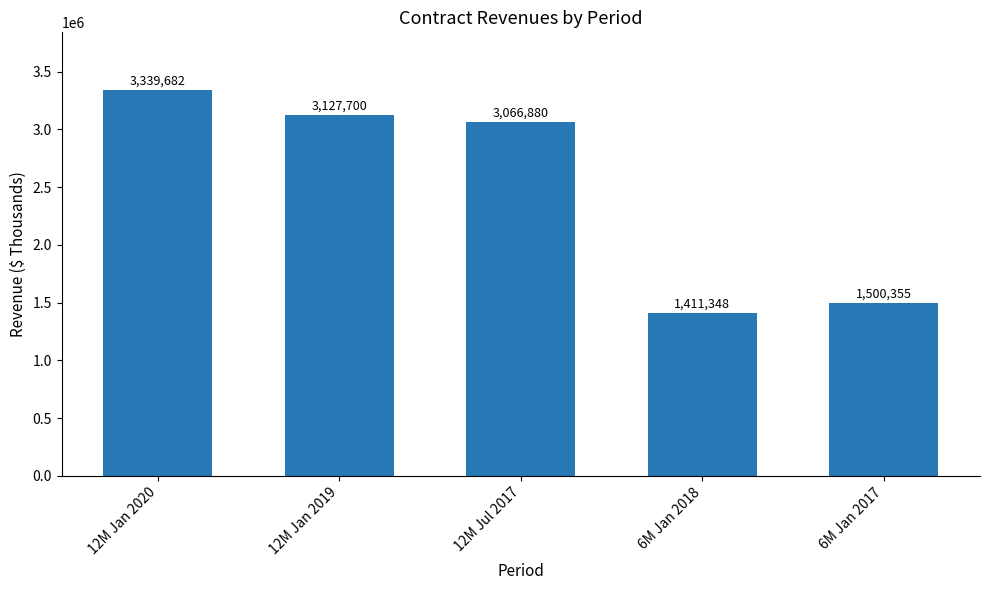

What is the difference between the maximum and second lowest values?

1839327